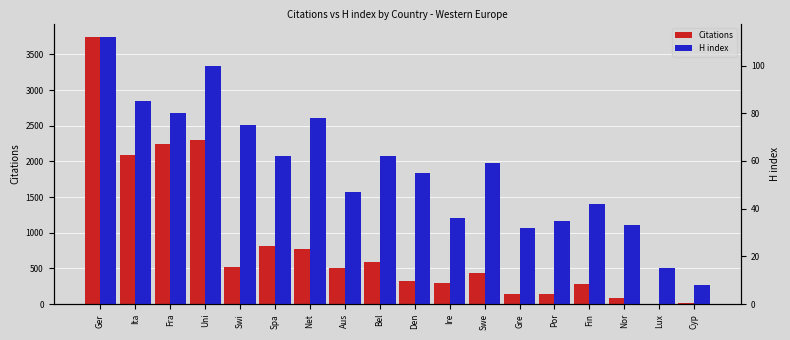

How many groups of bars are there?

18